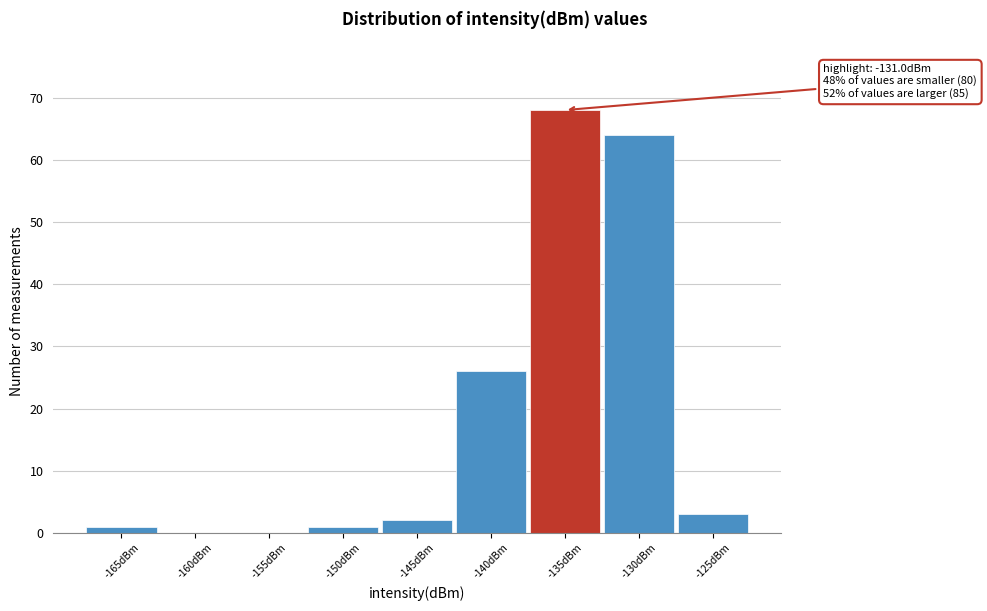

What is the ratio of the value at -135dBm to the value at -145dBm?

34.0